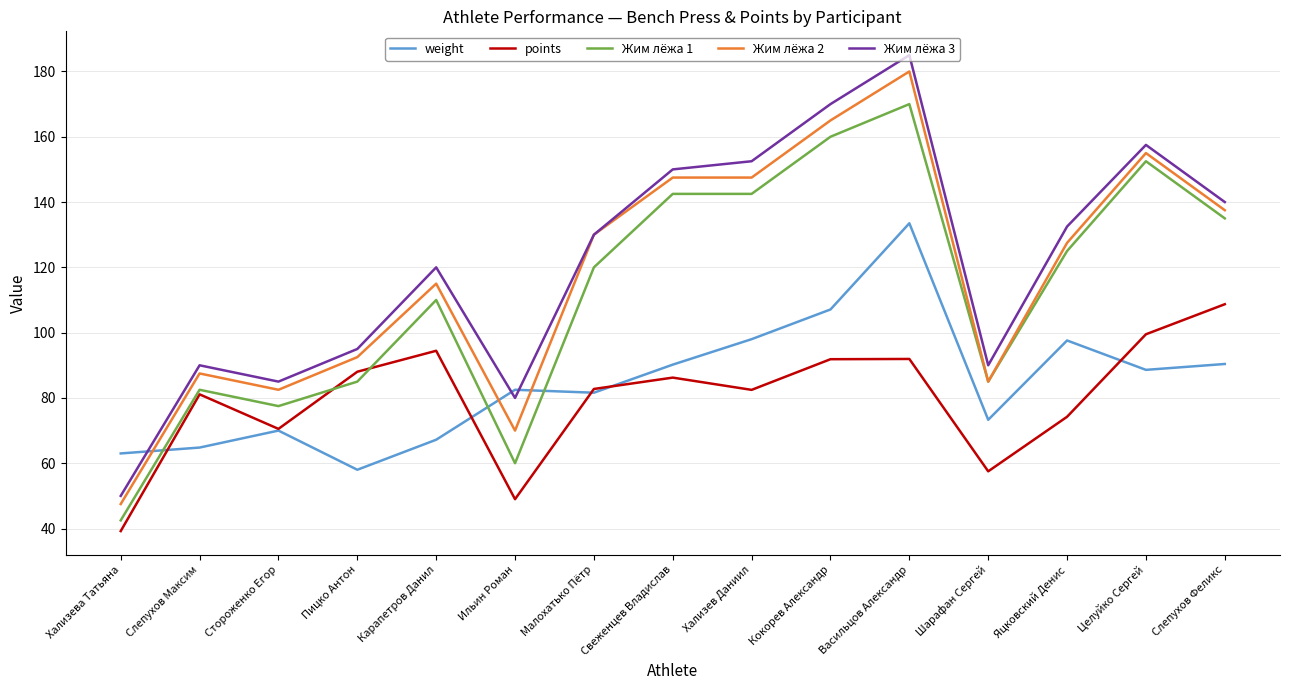

True or false: Жим лёжа 2 and points intersect in this chart.

False